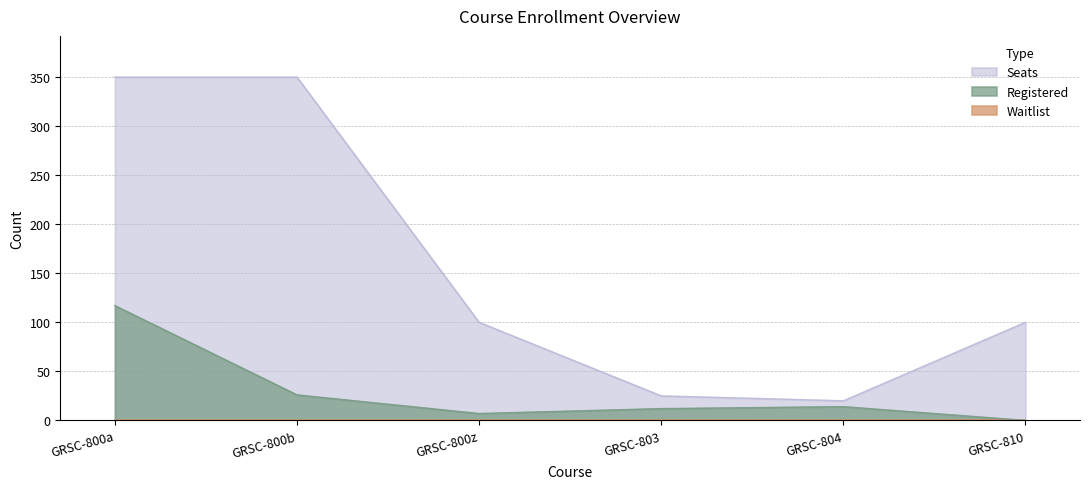

Read the Registered value at GRSC-803.

12